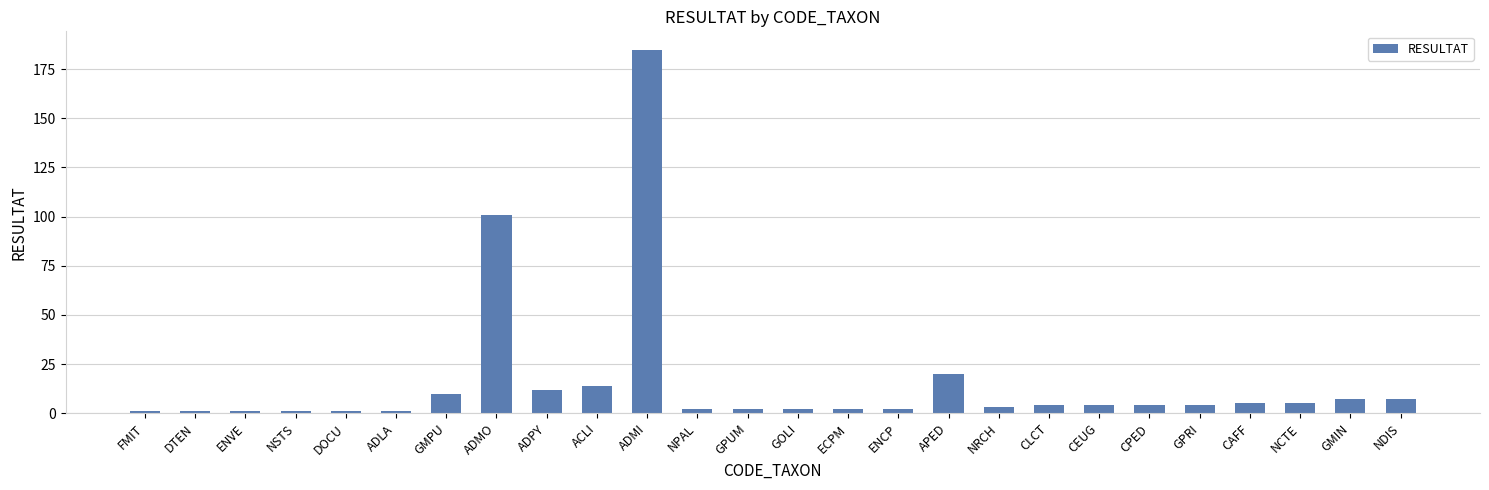

The value at ADLA is 1. True or false?

True